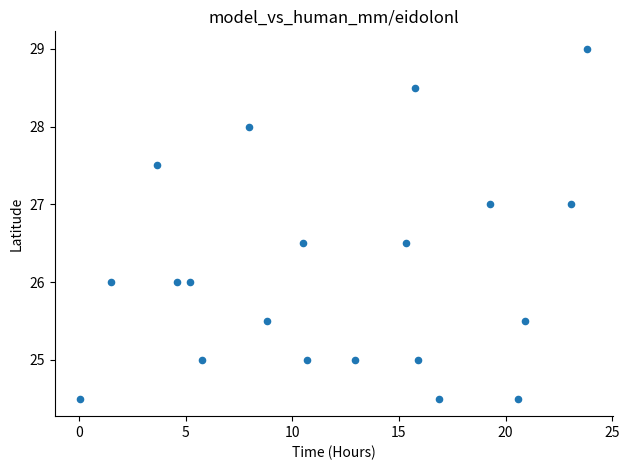

What is the range of Y values (max minus min)?

4.5